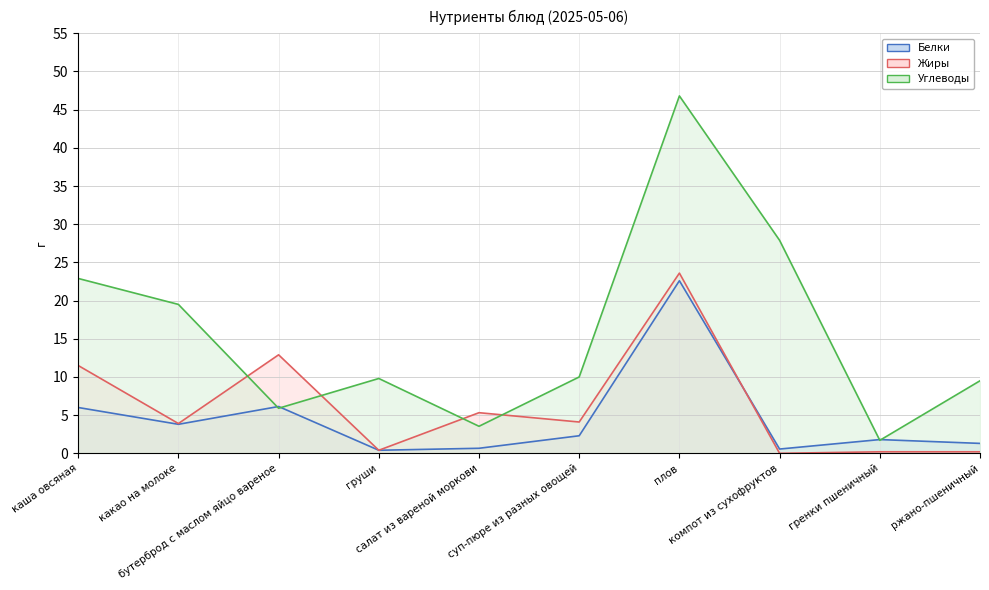

What is the average value of the Белки series?

4.6